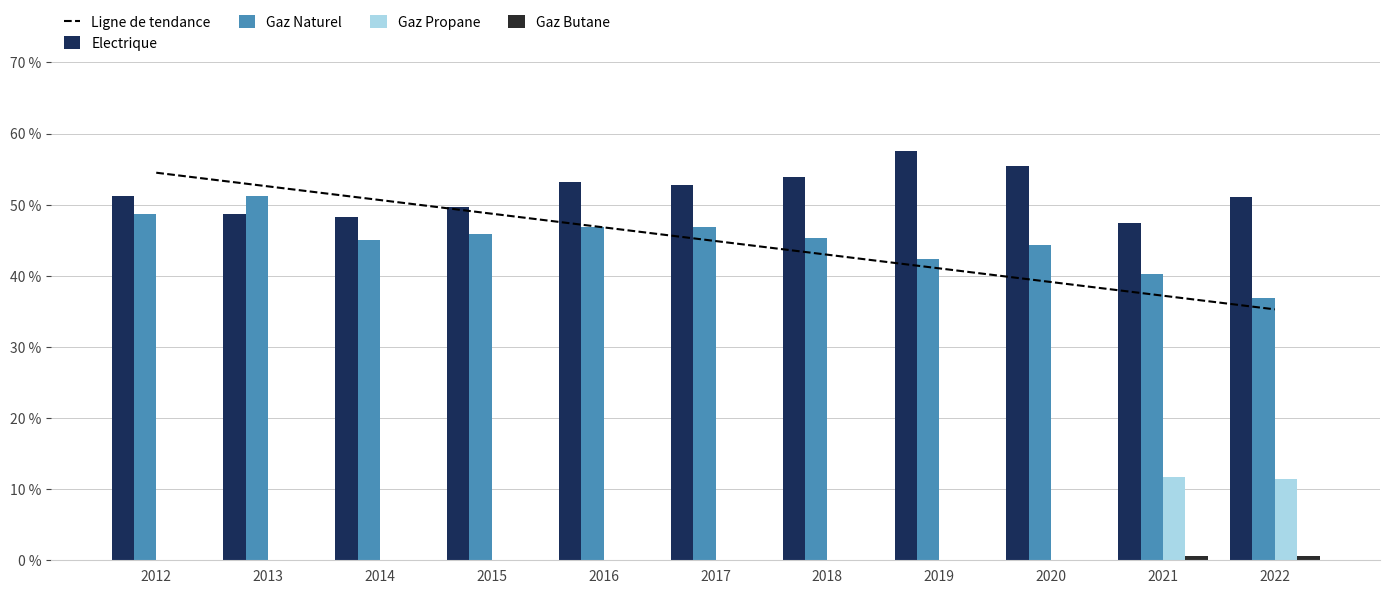

Which series has the widest spread of values?

Gaz Naturel